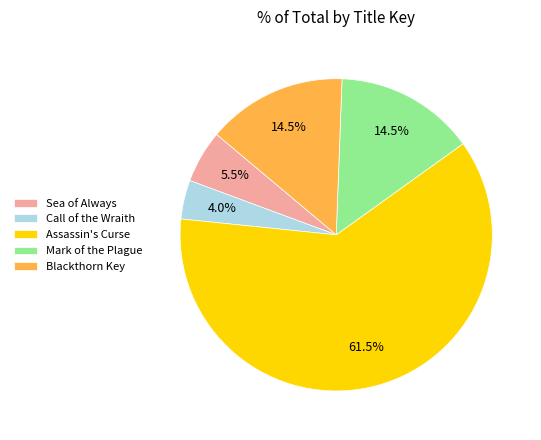

What is the majority slice?

Assassin's Curse